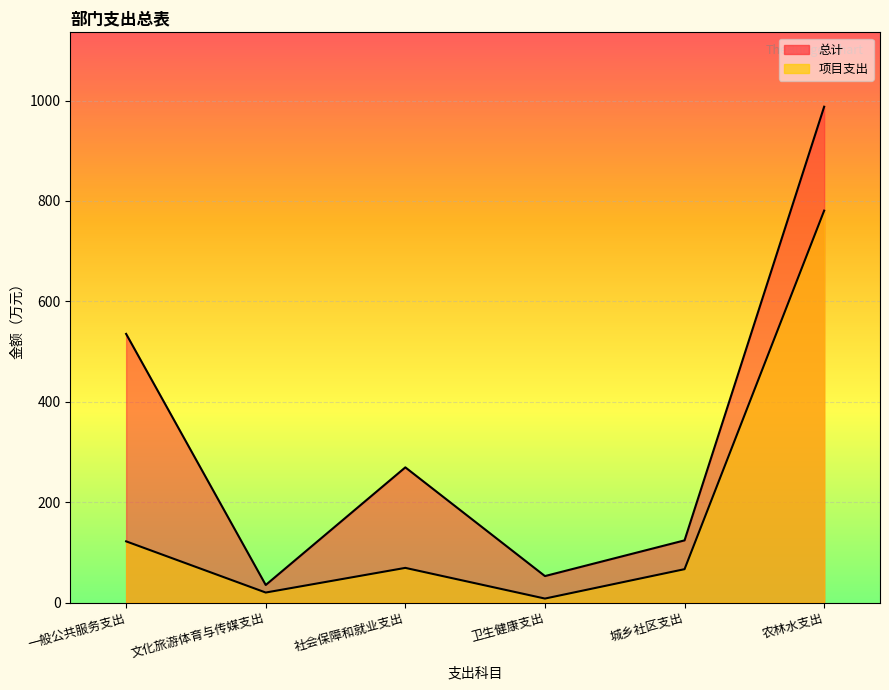

True or false: 项目支出 has more than 1 interior local peaks.

False